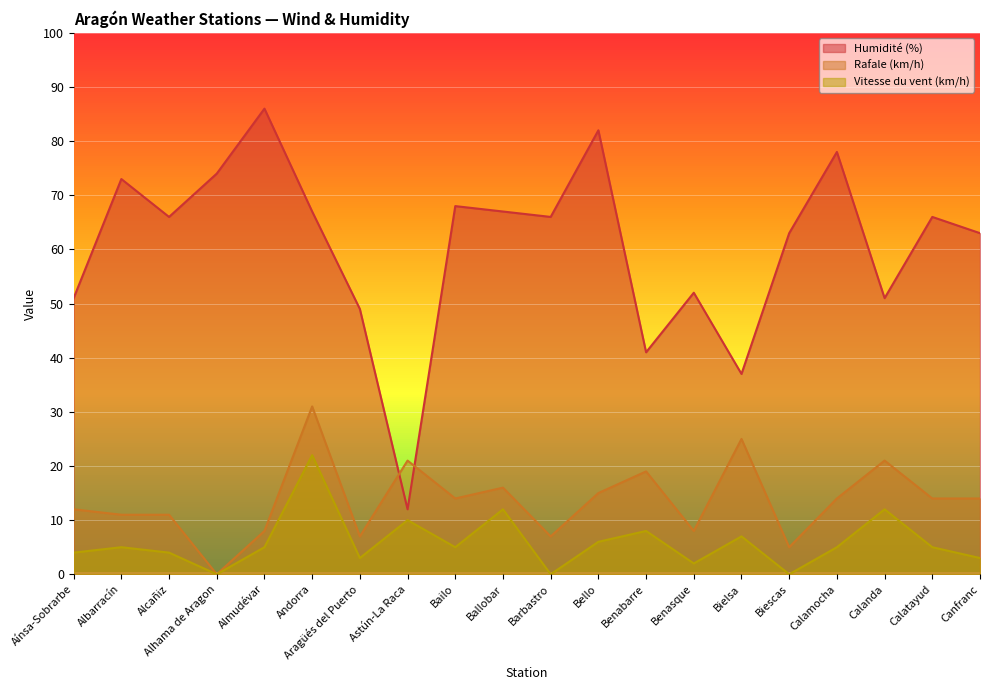

Reading left to right, transcribe all the data shown in this chart.

Humidité (%): Aínsa-Sobrarbe=51	Albarracín=73	Alcañiz=66	Alhama de Aragon=74	Almudévar=86	Andorra=67	Aragüés del Puerto=49	Astún-La Raca=12	Bailo=68	Ballobar=67	Barbastro=66	Bello=82	Benabarre=41	Benasque=52	Bielsa=37	Biescas=63	Calamocha=78	Calanda=51	Calatayud=66	Canfranc=63
Rafale (km/h): Aínsa-Sobrarbe=12	Albarracín=11	Alcañiz=11	Alhama de Aragon=0	Almudévar=8	Andorra=31	Aragüés del Puerto=7	Astún-La Raca=21	Bailo=14	Ballobar=16	Barbastro=7	Bello=15	Benabarre=19	Benasque=8	Bielsa=25	Biescas=5	Calamocha=14	Calanda=21	Calatayud=14	Canfranc=14
Vitesse du vent (km/h): Aínsa-Sobrarbe=4	Albarracín=5	Alcañiz=4	Alhama de Aragon=0	Almudévar=5	Andorra=22	Aragüés del Puerto=3	Astún-La Raca=10	Bailo=5	Ballobar=12	Barbastro=0	Bello=6	Benabarre=8	Benasque=2	Bielsa=7	Biescas=0	Calamocha=5	Calanda=12	Calatayud=5	Canfranc=3